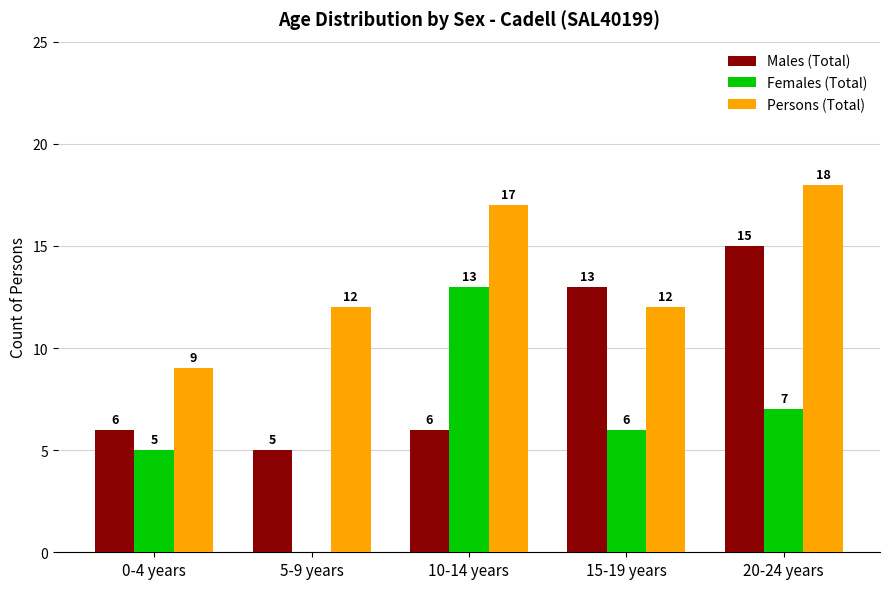

What is the total value across all series at 15-19 years?

31